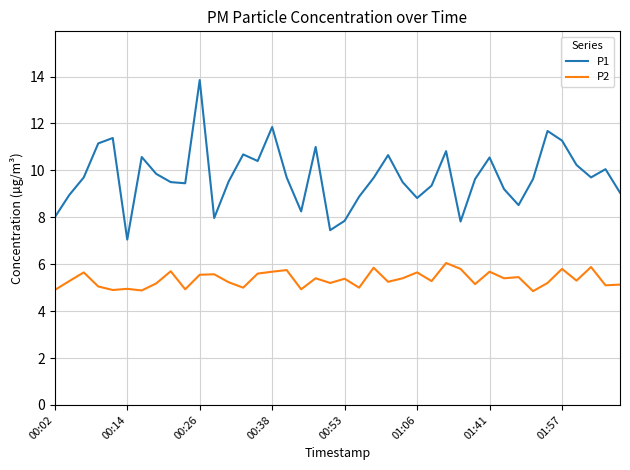

Which series has the widest spread of values?

P1